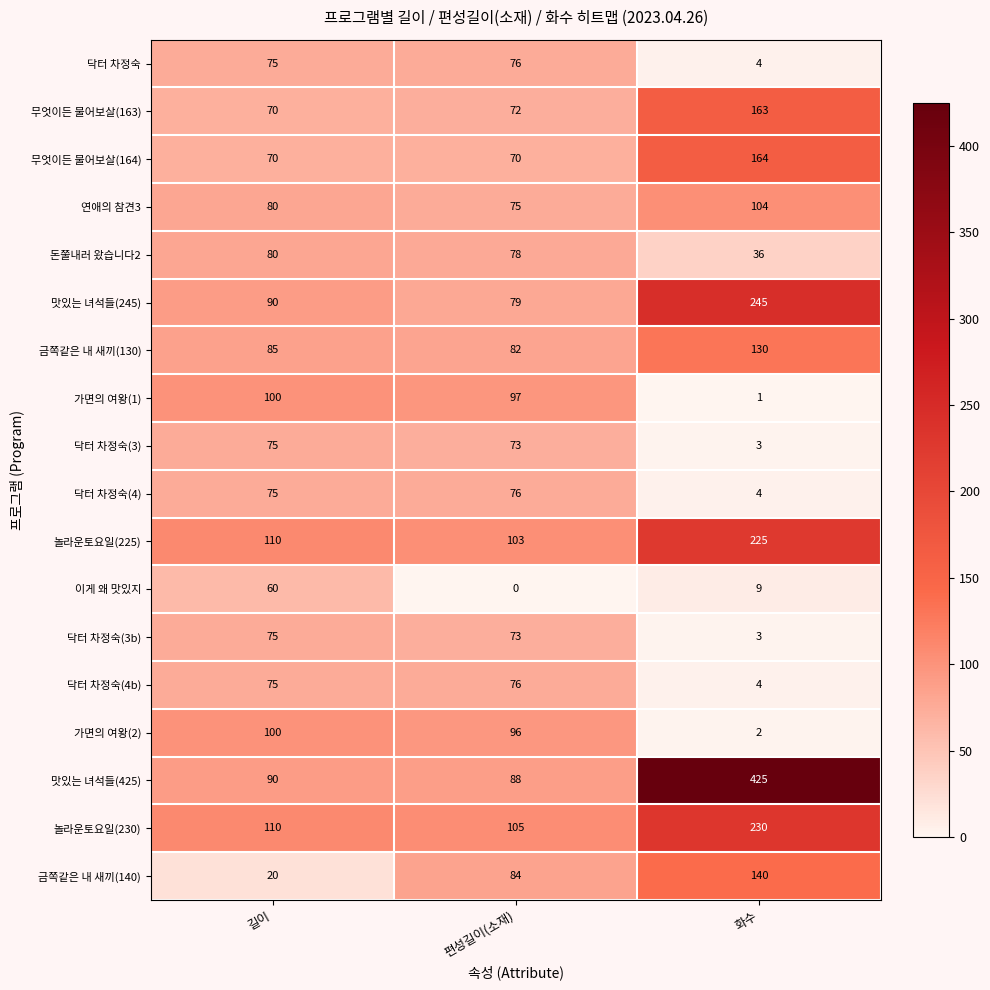

Which series has the largest total across all categories?

맛있는 녀석들(425)